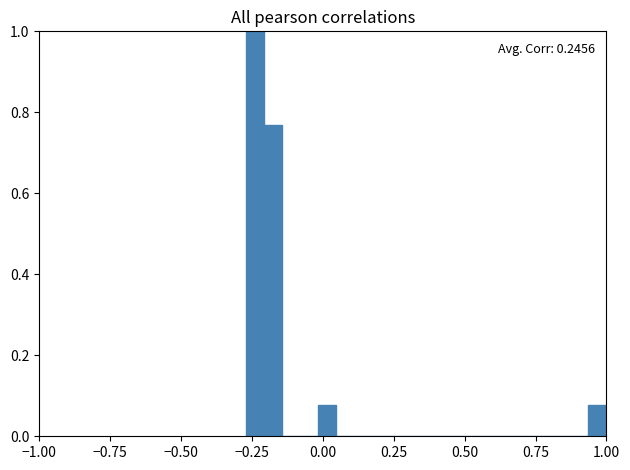

Around what value on the x-axis is the tallest bar? Give the approximate position of its centre, as read against the axis.

-0.25